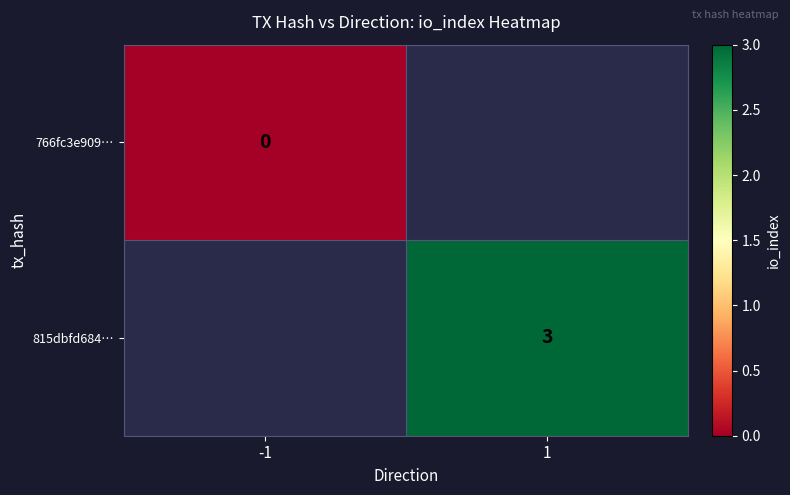

The 815dbfd684… series shows 1 at 1. True or false?

False